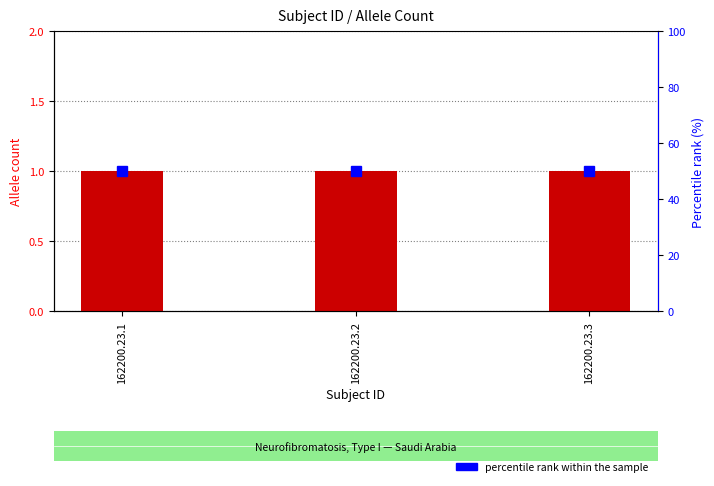

Is the value of percentile rank within the sample at 162200.23.2 greater than the value of Allele count at 162200.23.2?

Yes